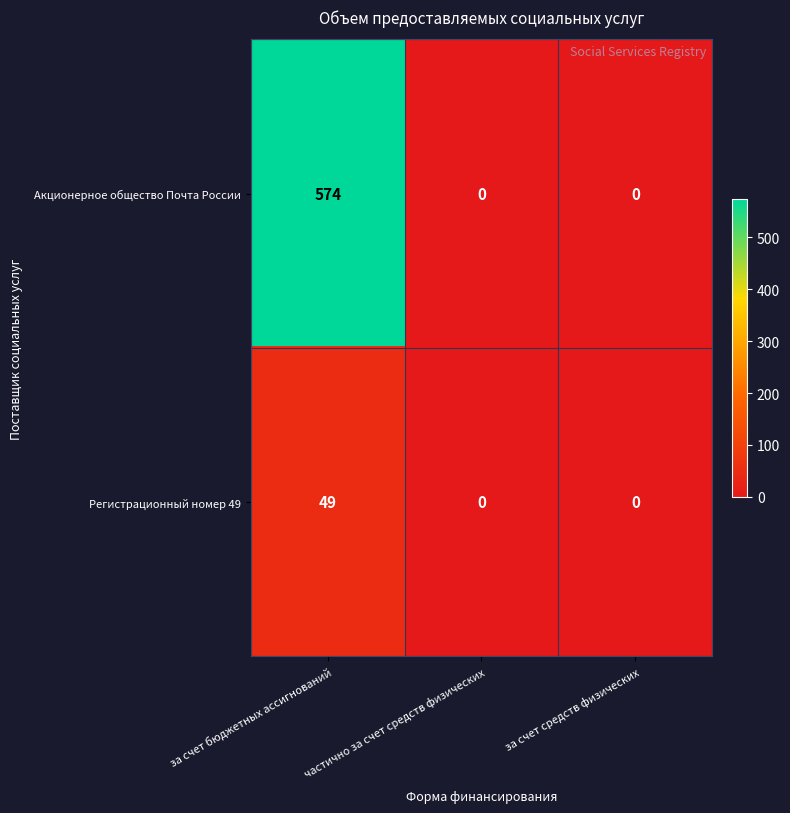

Which series has the widest spread of values?

Акционерное общество Почта России